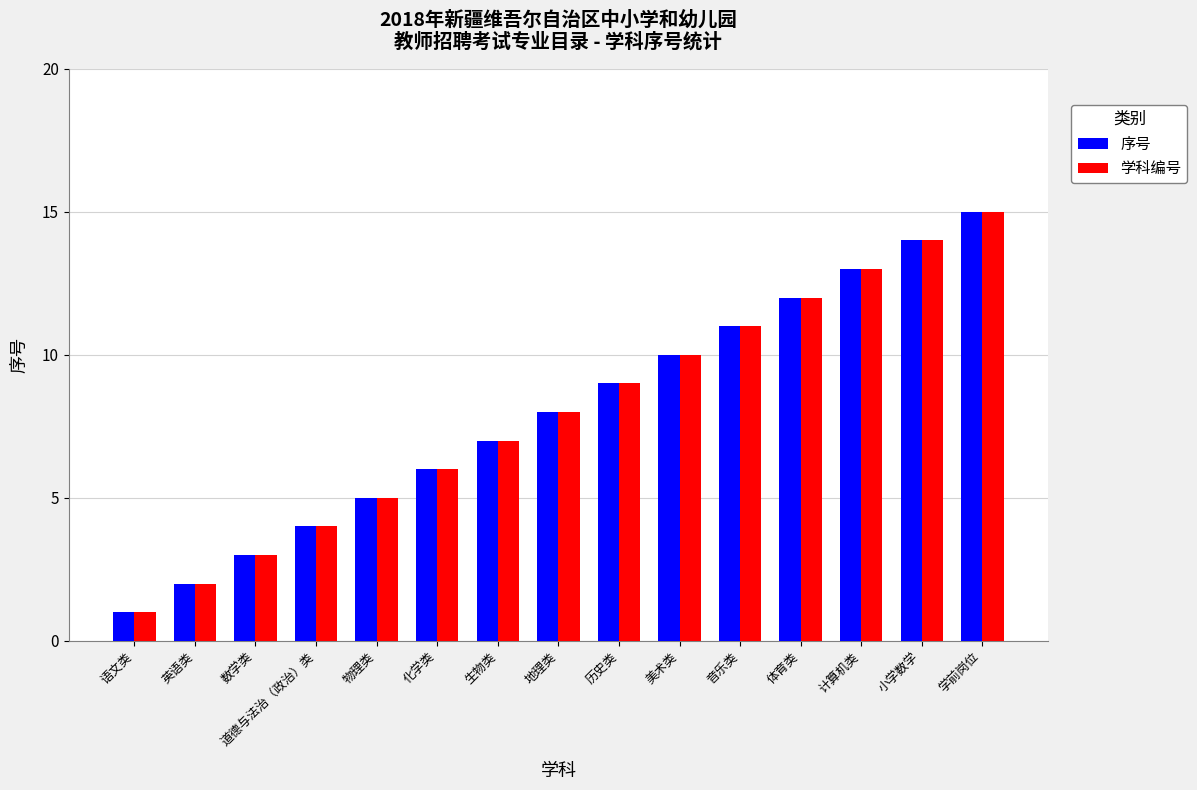

How many bars are there in total?

30